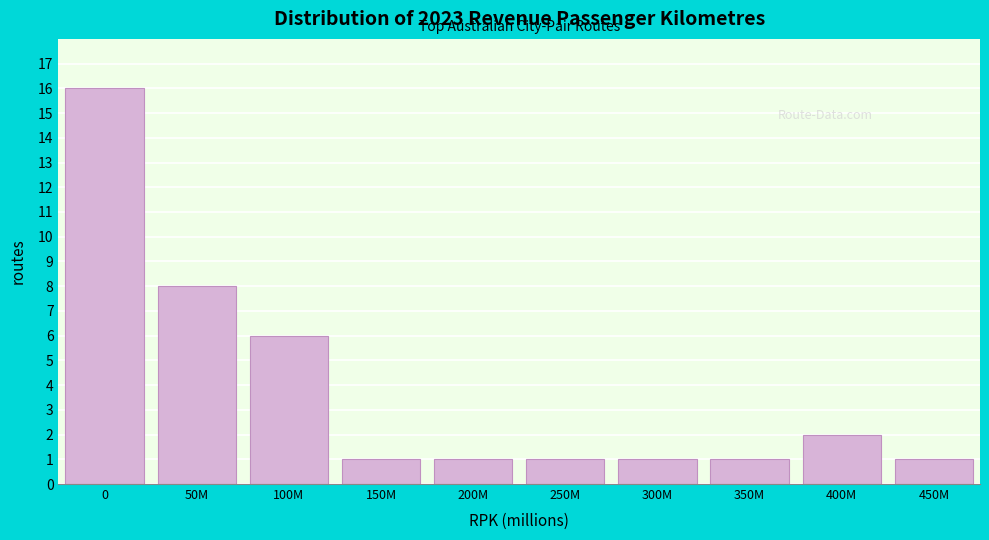

Reading right to left, what are all the values shown in this chart?

450M=1	400M=2	350M=1	300M=1	250M=1	200M=1	150M=1	100M=6	50M=8	0=16